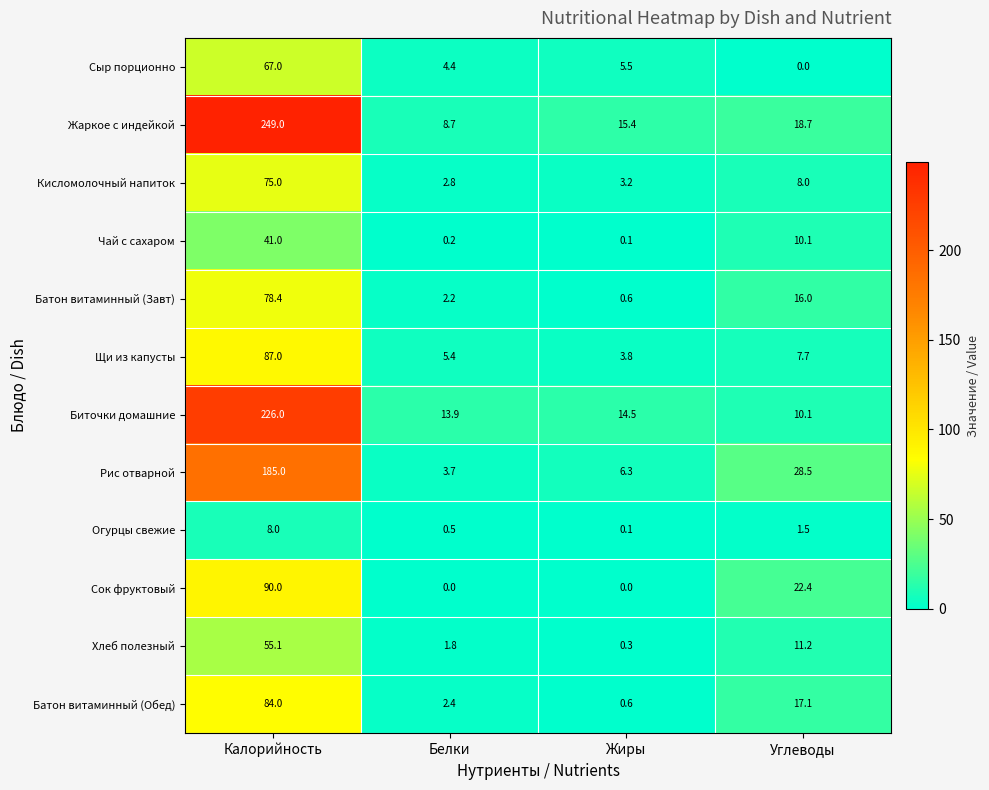

Between Жиры and Углеводы, which series saw the biggest shift?

Сок фруктовый